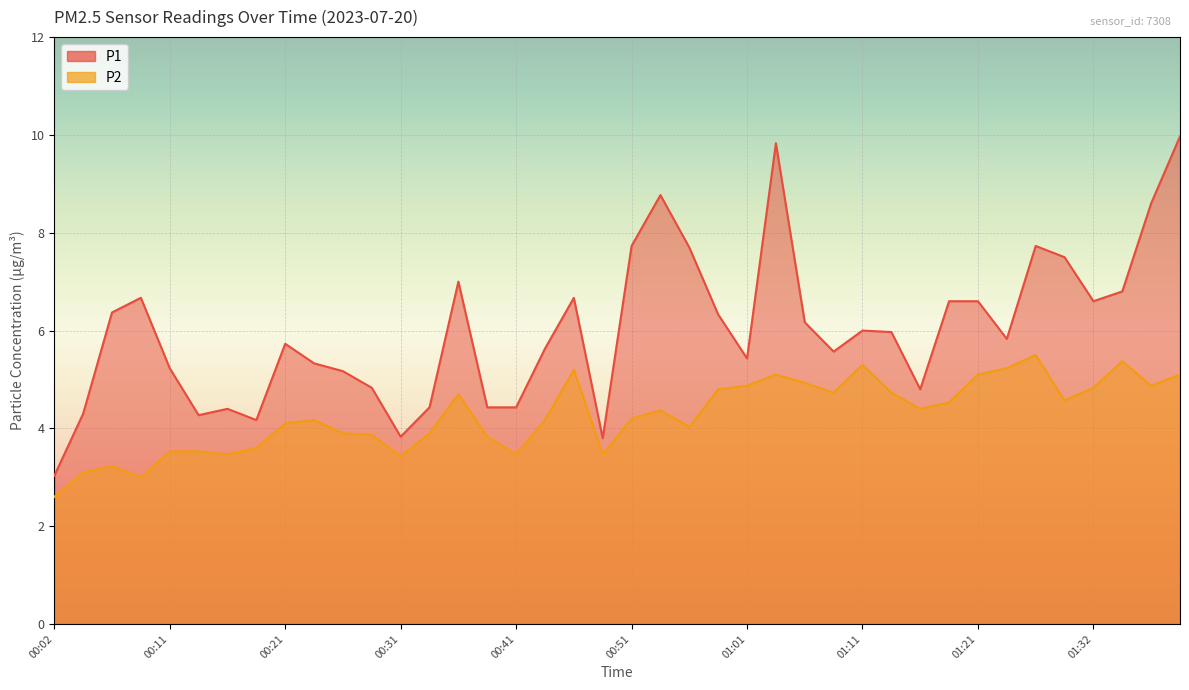

Reading left to right, list all the values displayed in this chart.

P1: 3.0	4.3	6.4	6.7	5.2	4.3	4.4	4.2	5.7	5.3	5.2	4.8	3.8	4.4	7.0	4.4	4.4	5.6	6.7	3.8	7.7	8.8	7.7	6.3	5.4	9.8	6.2	5.6	6.0	6.0	4.8	6.6	6.6	5.8	7.7	7.5	6.6	6.8	8.6	10.0
P2: 2.6	3.1	3.2	3.0	3.5	3.5	3.5	3.6	4.1	4.2	3.9	3.9	3.4	3.9	4.7	3.8	3.5	4.2	5.2	3.5	4.2	4.4	4.0	4.8	4.9	5.1	4.9	4.7	5.3	4.7	4.4	4.5	5.1	5.2	5.5	4.6	4.8	5.4	4.9	5.1